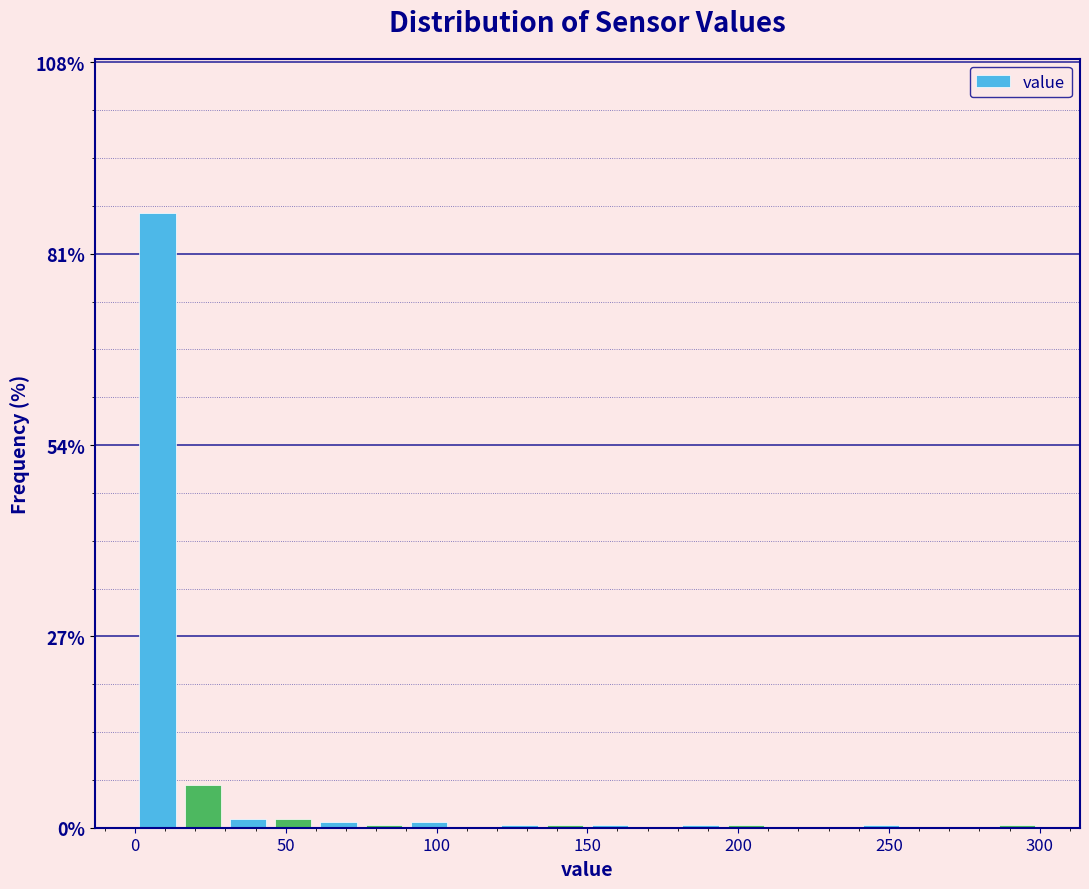

Around what value on the x-axis is the tallest bar? Give the approximate position of its centre, as read against the axis.

10